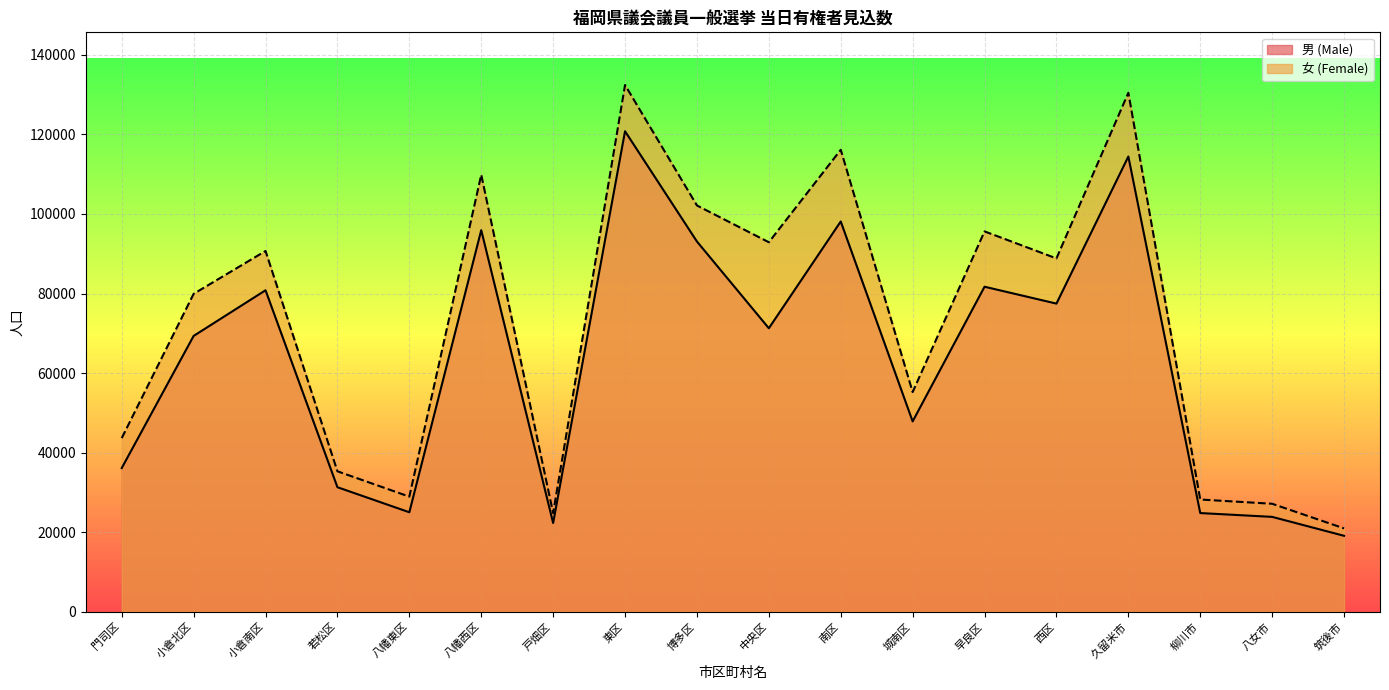

How many lines are shown in the chart?

2